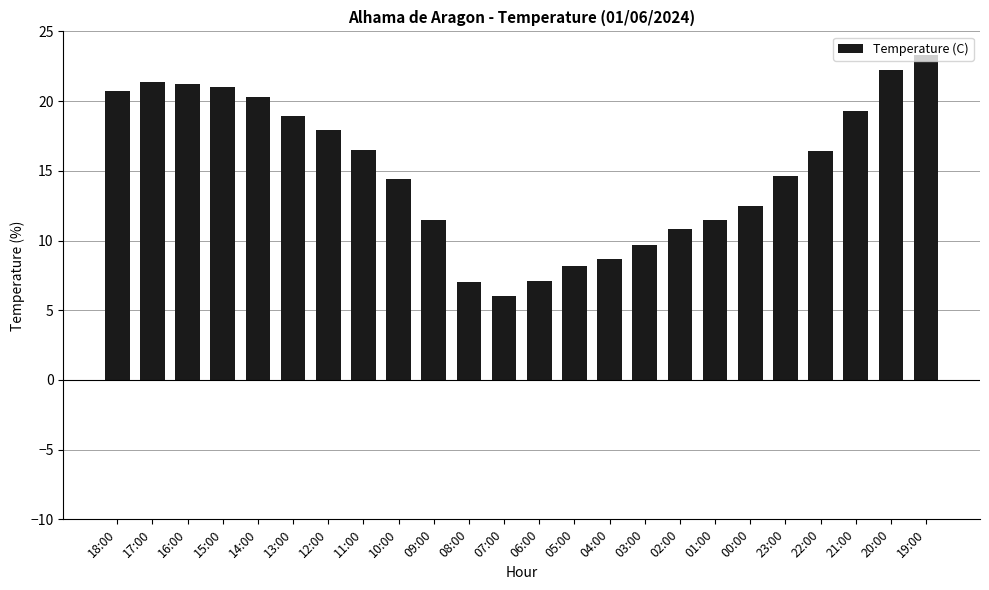

The value at 23:00 is 14.6. True or false?

True